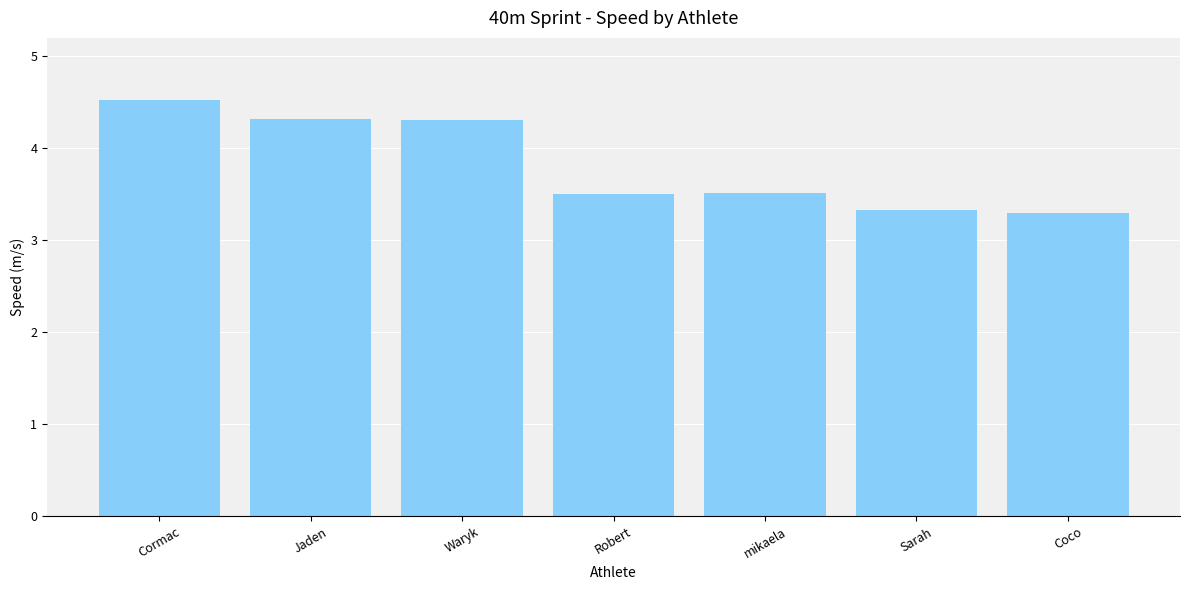

What value does the data have at Cormac?

4.5